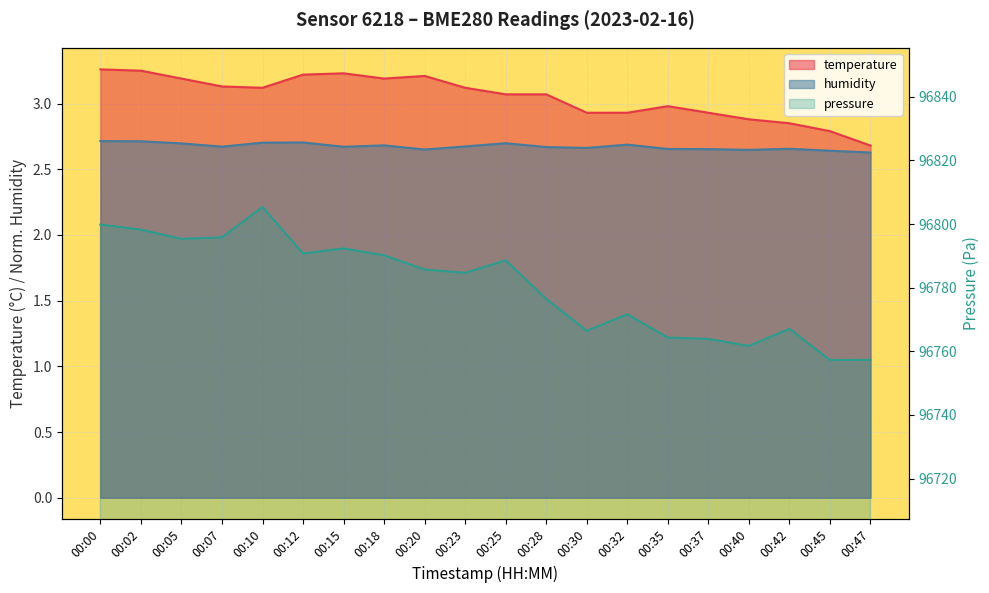

What is the difference between the maximum and minimum values in the pressure series?

48.1